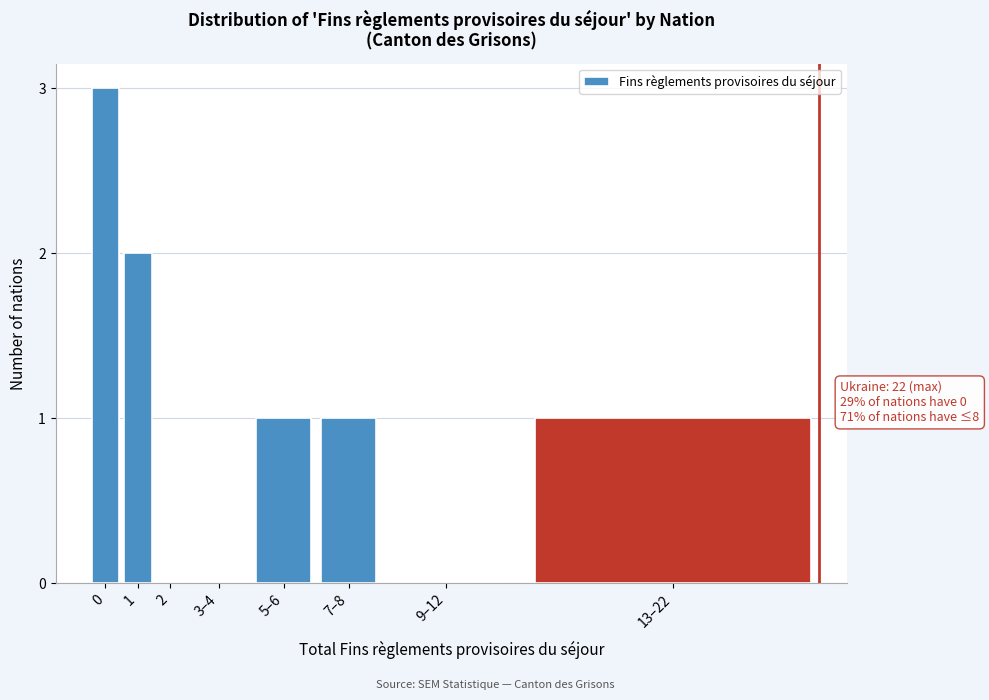

Reading left to right, transcribe all the data shown in this chart.

0=3	1=2	2=0	3–4=0	5–6=1	7–8=1	9–12=0	13–22=1